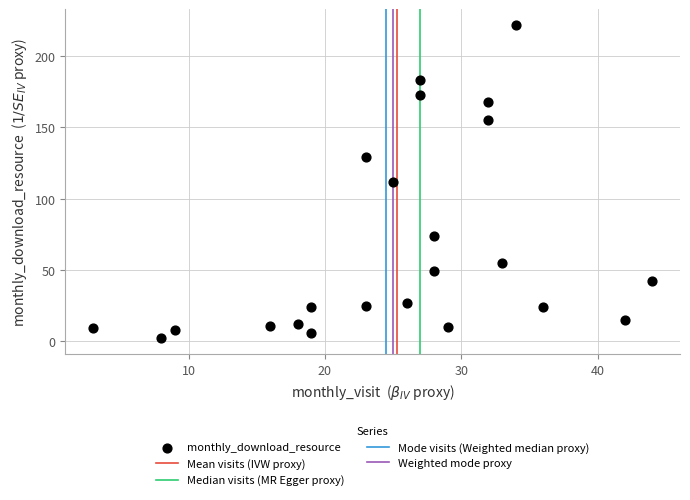

What is the range of Y values (max minus min)?

220